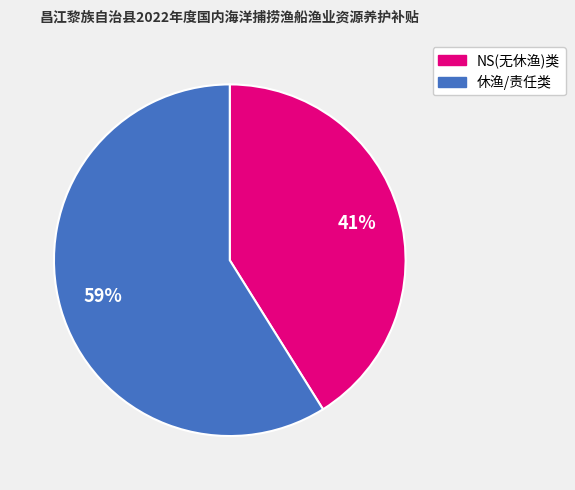

How many segments does this pie chart have?

2